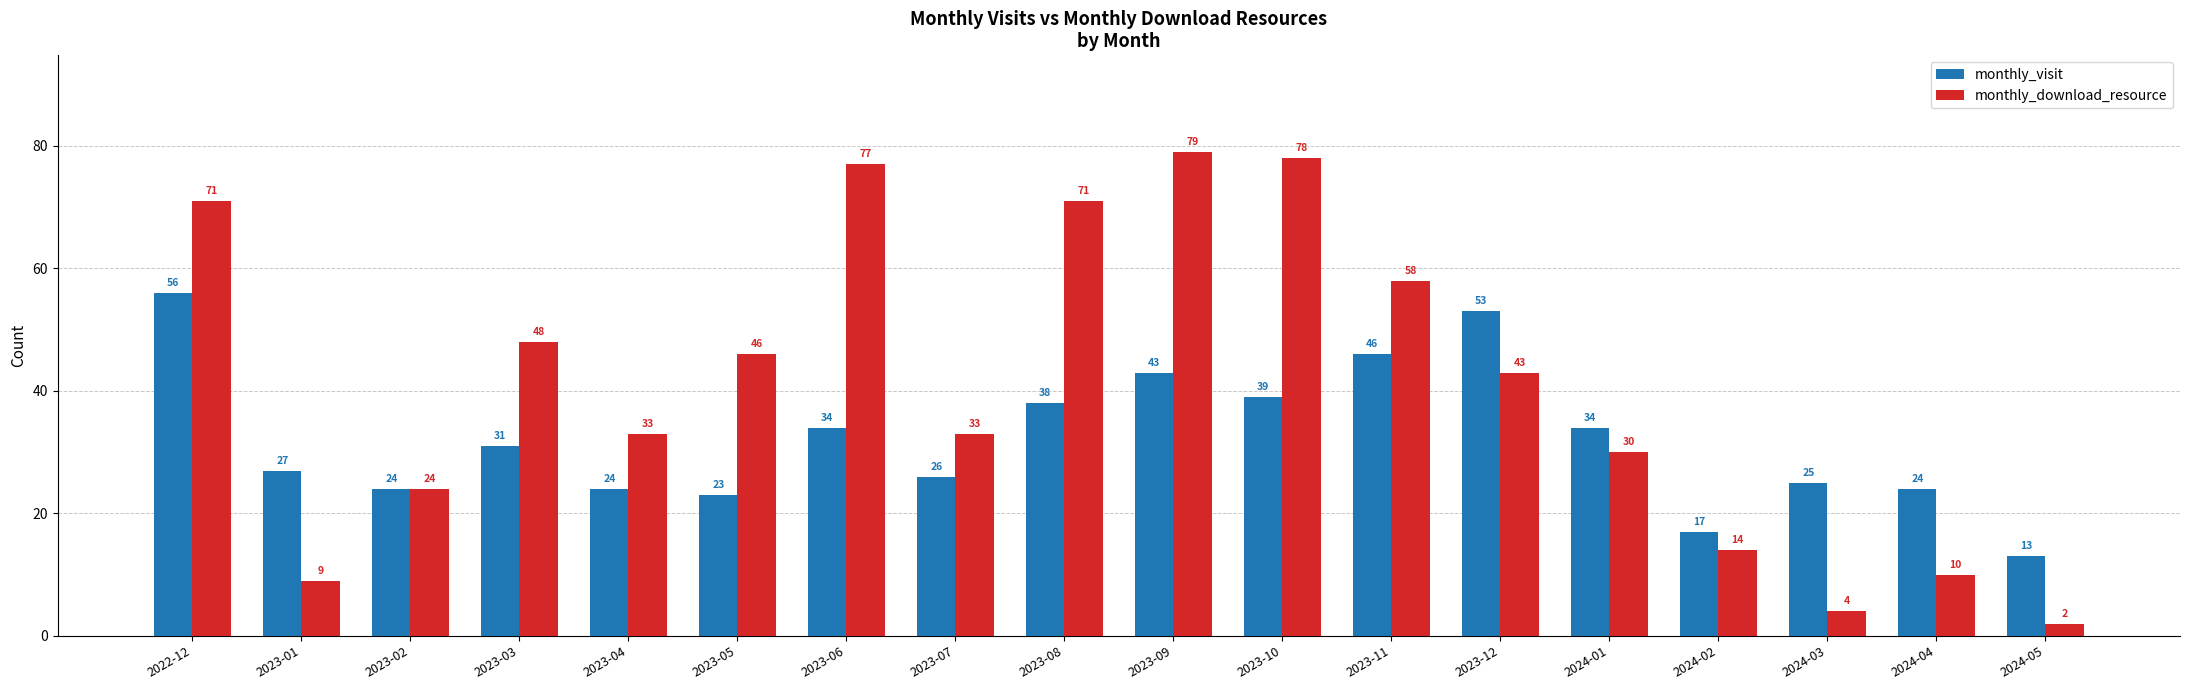

What position from the left is 2023-08?

9